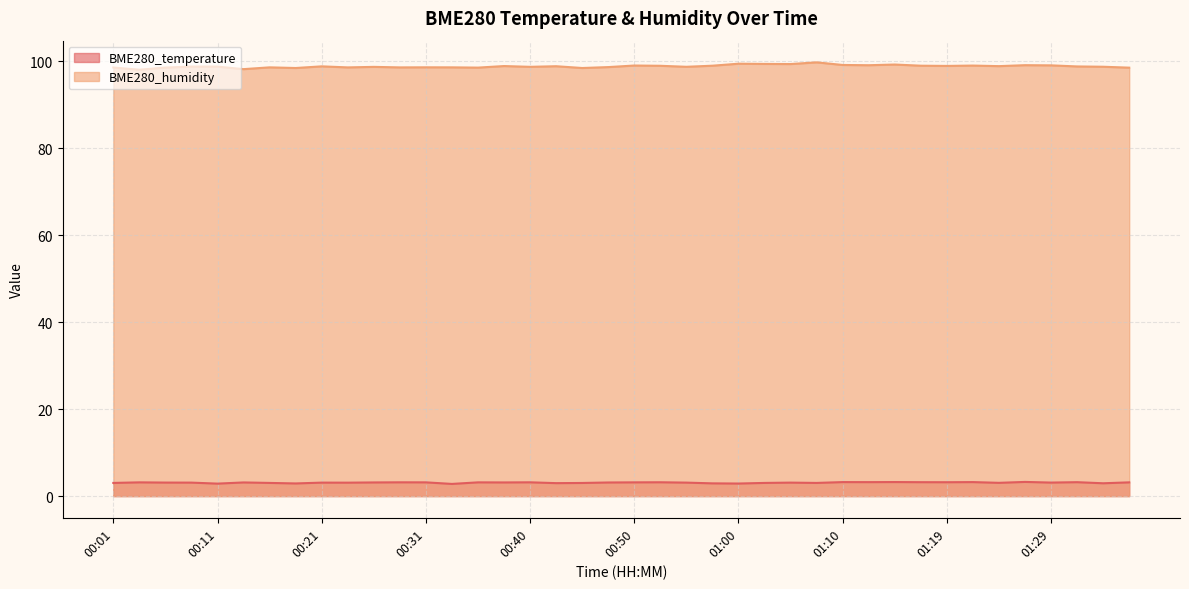

List the labels in order of BME280_temperature value, smallest first.

00:33, 00:11, 01:00, 00:18, 00:57, 01:34, 00:43, 00:45, 00:01, 00:16, 01:02, 01:07, 01:24, 00:23, 00:09, 00:21, 00:55, 01:05, 00:06, 01:29, 00:48, 00:14, 00:26, 00:38, 00:04, 00:31, 00:35, 00:50, 01:36, 00:28, 00:40, 00:52, 01:19, 01:17, 01:32, 01:12, 01:10, 01:22, 01:15, 01:27